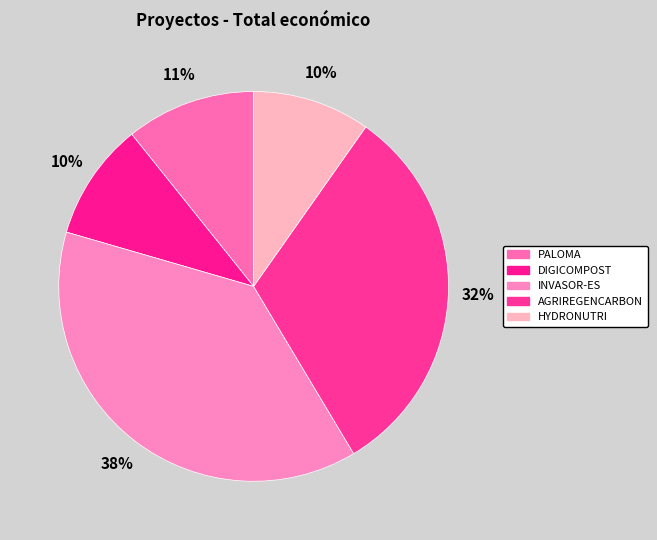

Which has a higher value, AGRIREGENCARBON or PALOMA?

AGRIREGENCARBON